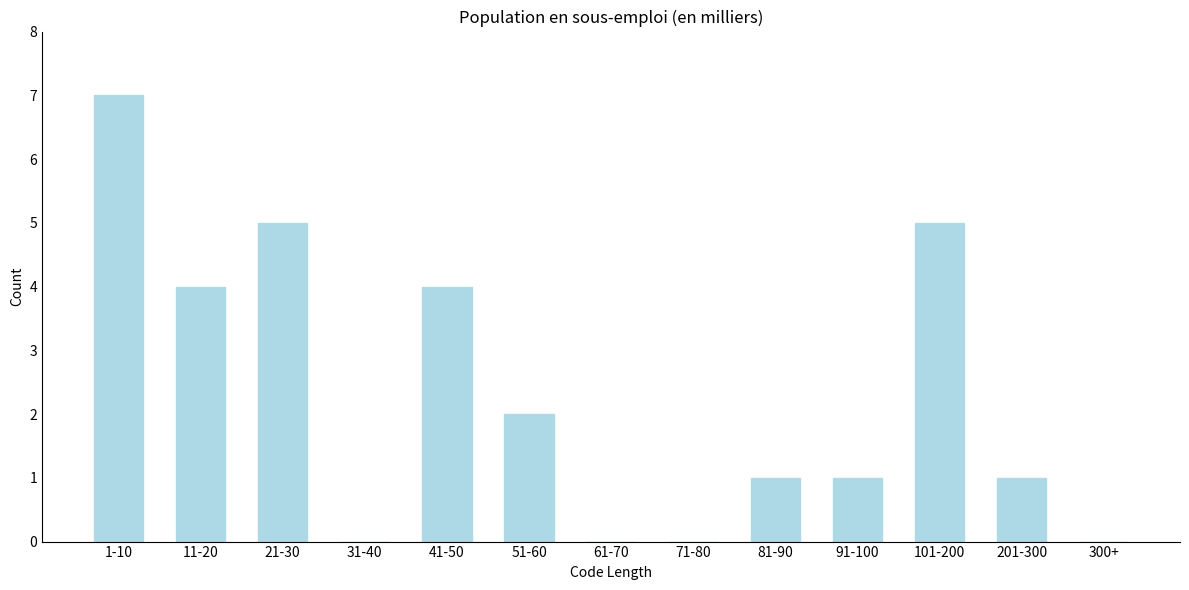

Reading right to left, list all the values displayed in this chart.

300+=0	201-300=1	101-200=5	91-100=1	81-90=1	71-80=0	61-70=0	51-60=2	41-50=4	31-40=0	21-30=5	11-20=4	1-10=7